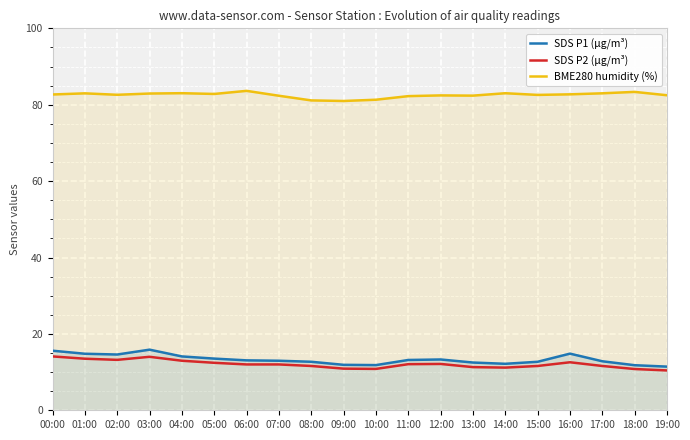

What position from the right is 02:00?

18